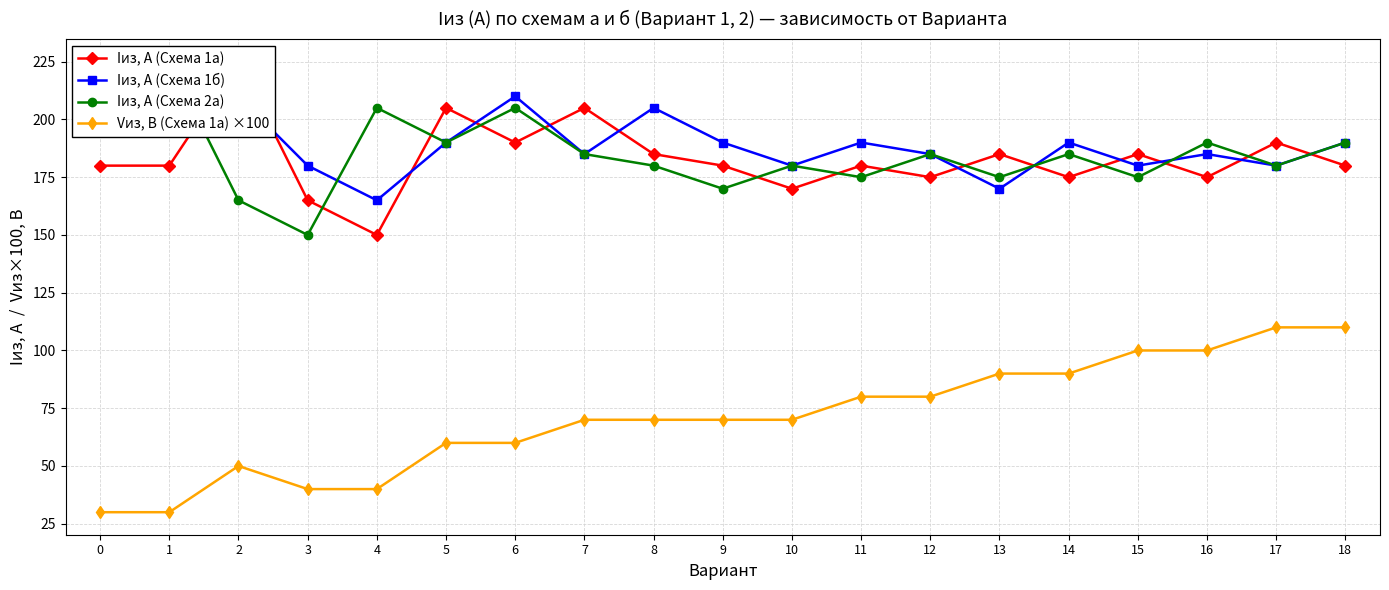

True or false: Iиз, А (Схема 1а) and Vиз, В (Схема 1а) ×100 intersect in this chart.

False